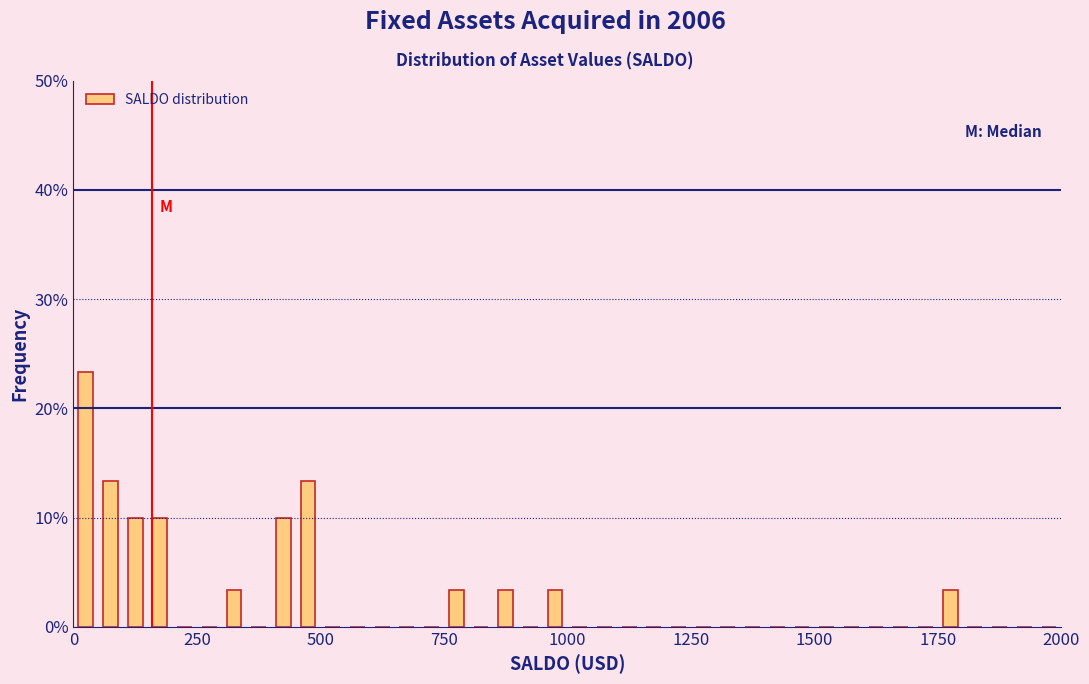

Around what value on the x-axis is the tallest bar? Give the approximate position of its centre, as read against the axis.

50